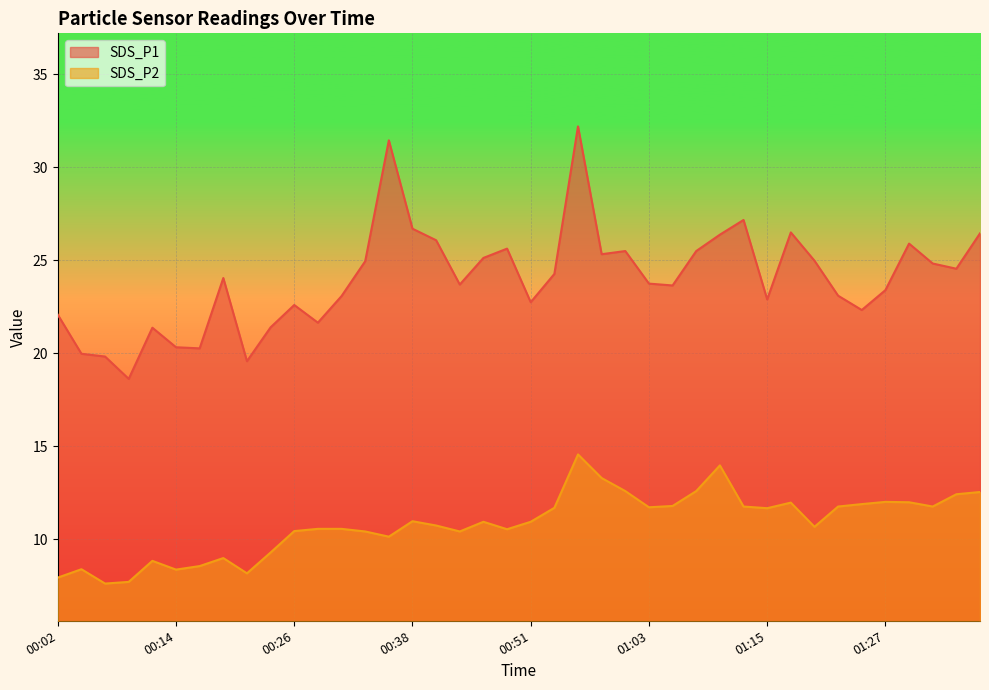

Which series has the largest total across all categories?

SDS_P1